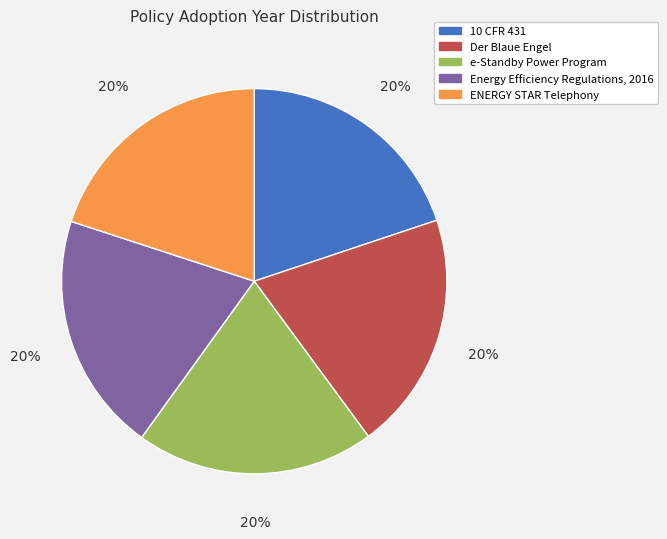

Count the number of slices in the pie.

5